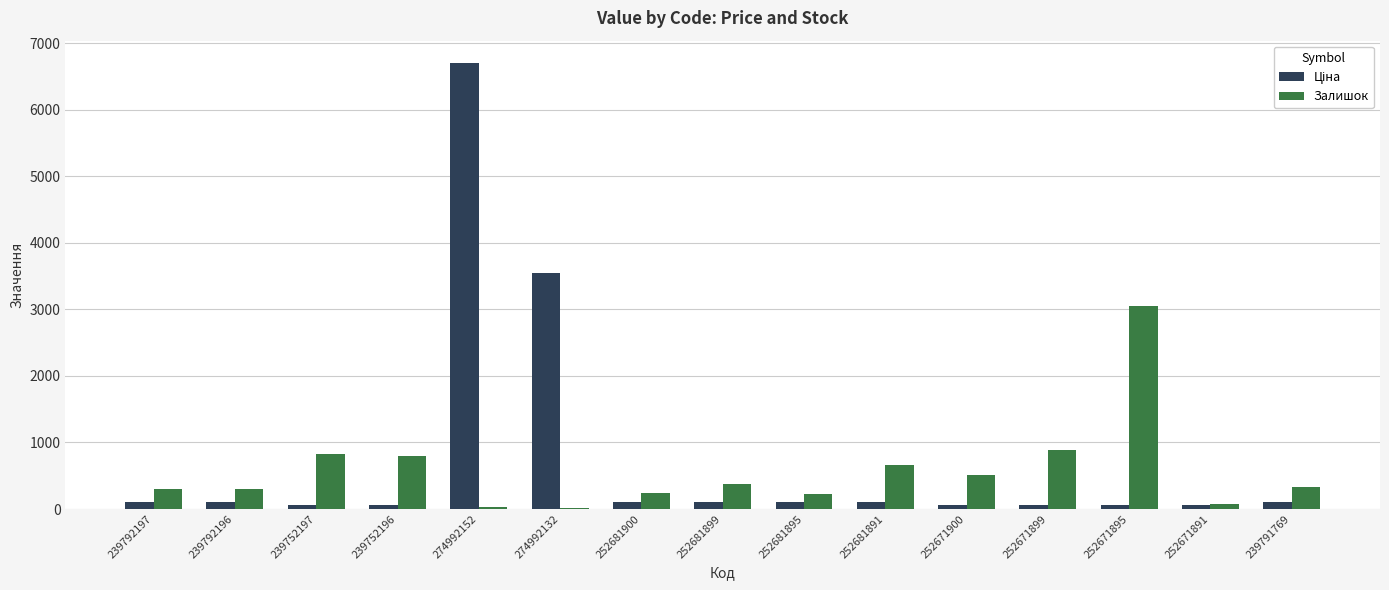

At which category is the sum across all series the highest?

274992152